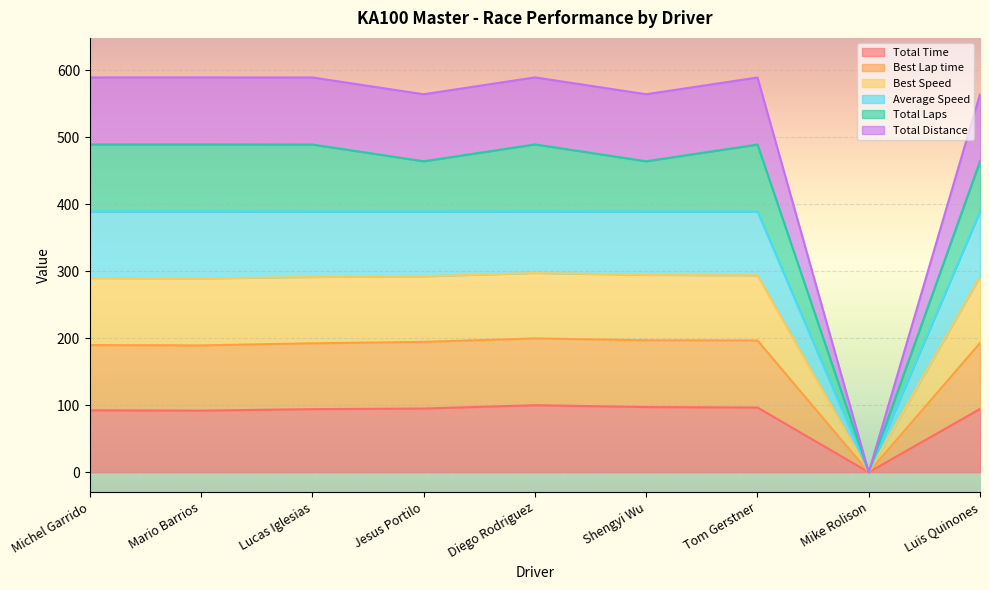

At which label does Average Speed reach its minimum?

Mike Rolison